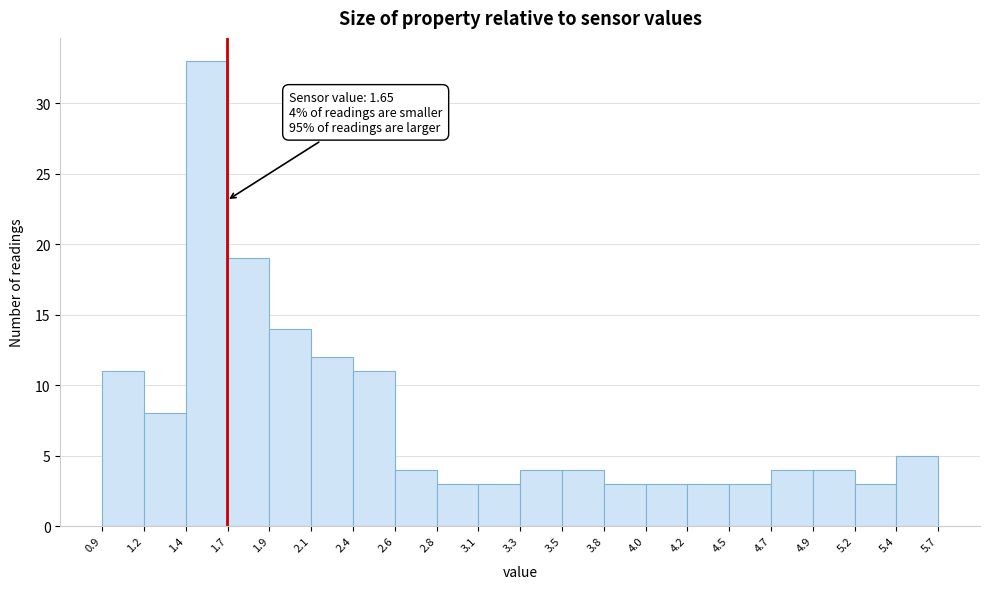

Which range on the x-axis has the tallest bar?

1.4 to 1.7